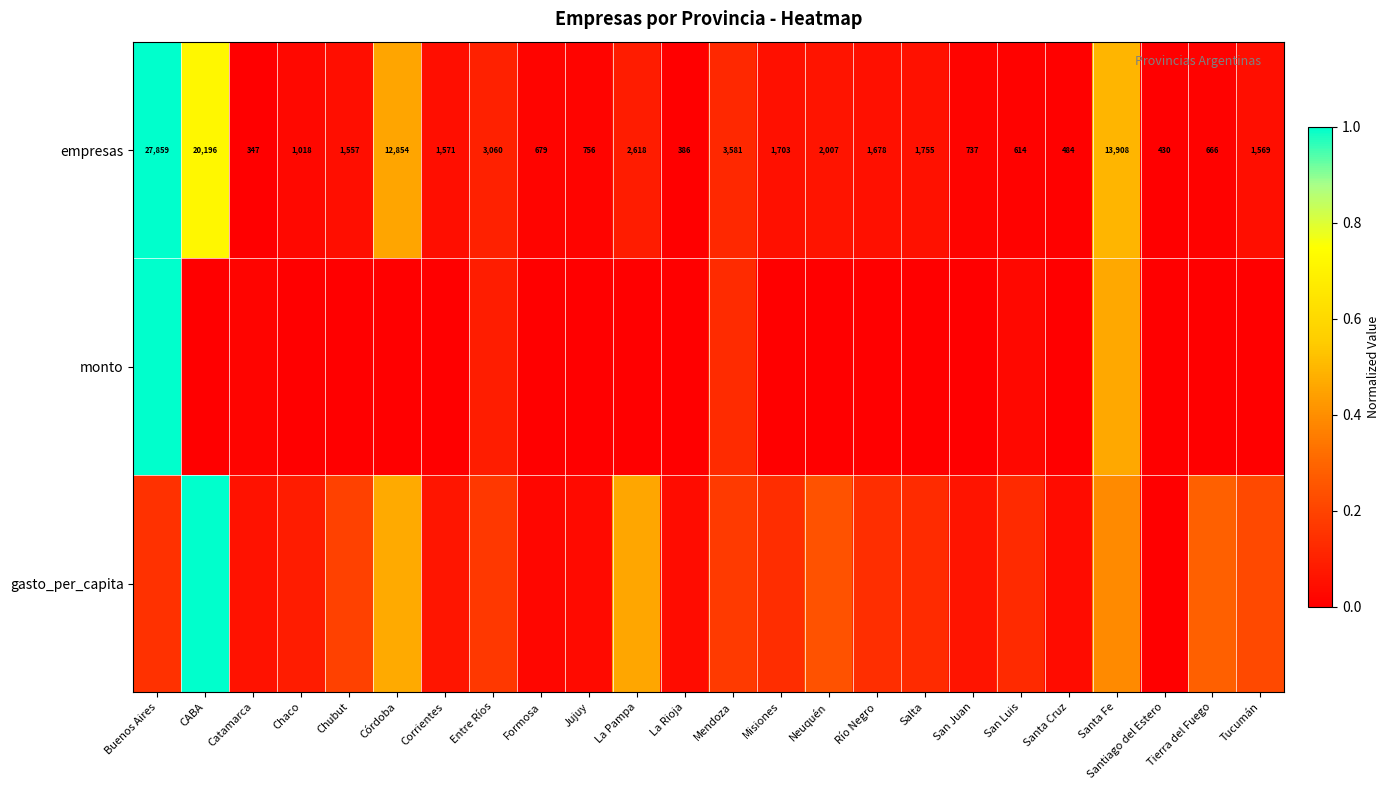

Is it true that empresas equals 0.0 at Salta?

False